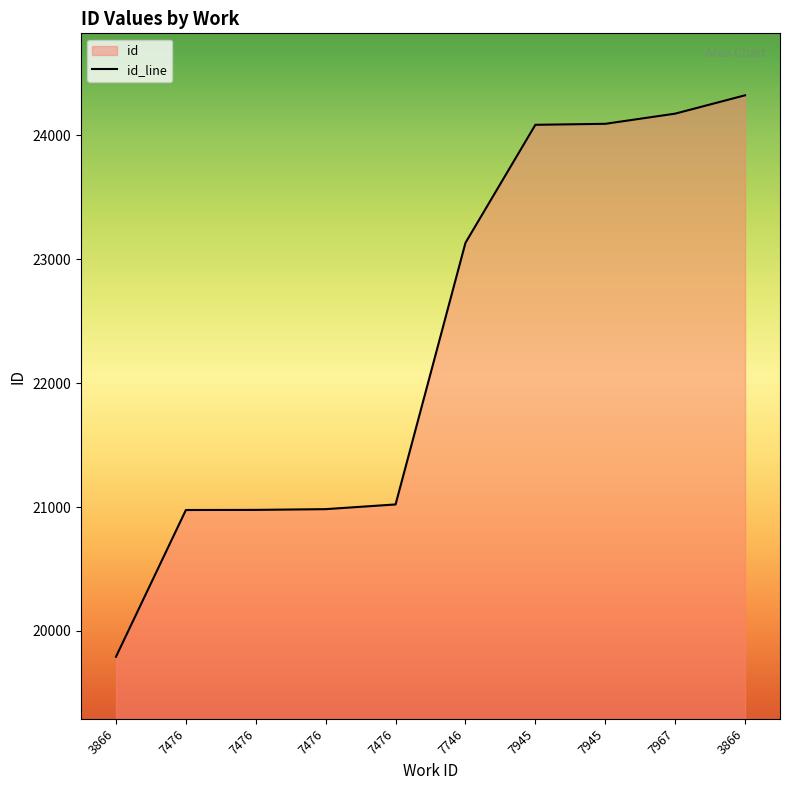

Reading left to right, transcribe all the data shown in this chart.

3866=19792	7476=20976	7476=20977	7476=20983	7476=21021	7746=23132	7945=24084	7945=24092	7967=24174	3866=24322